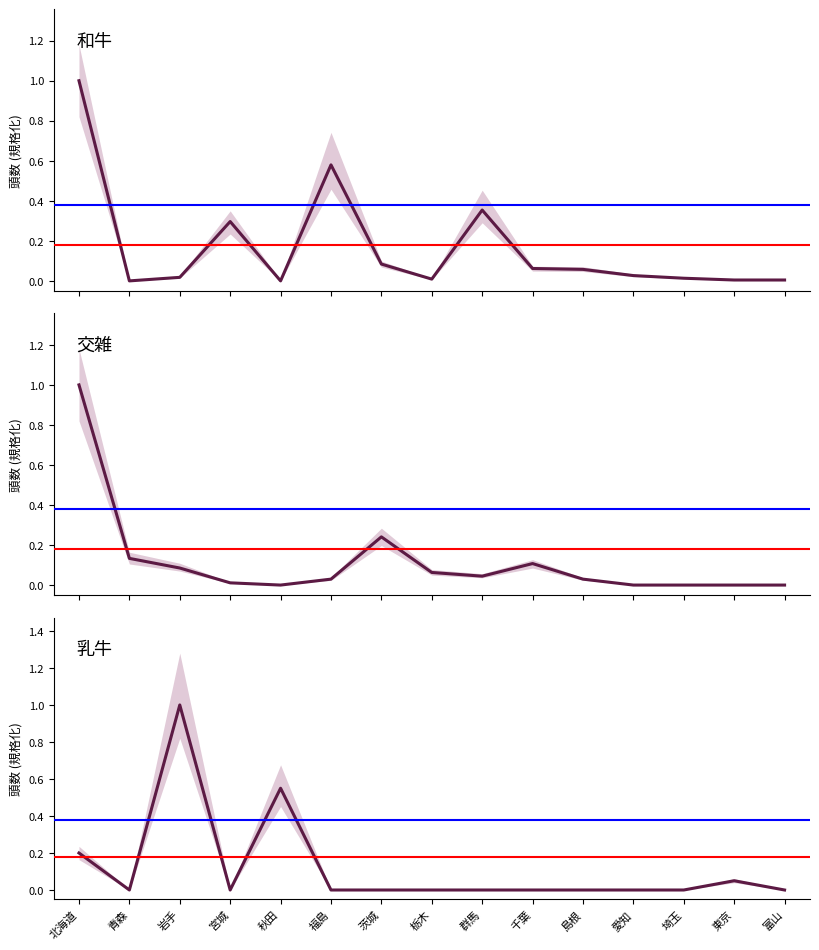

At which label does 乳牛 reach its peak?

岩手